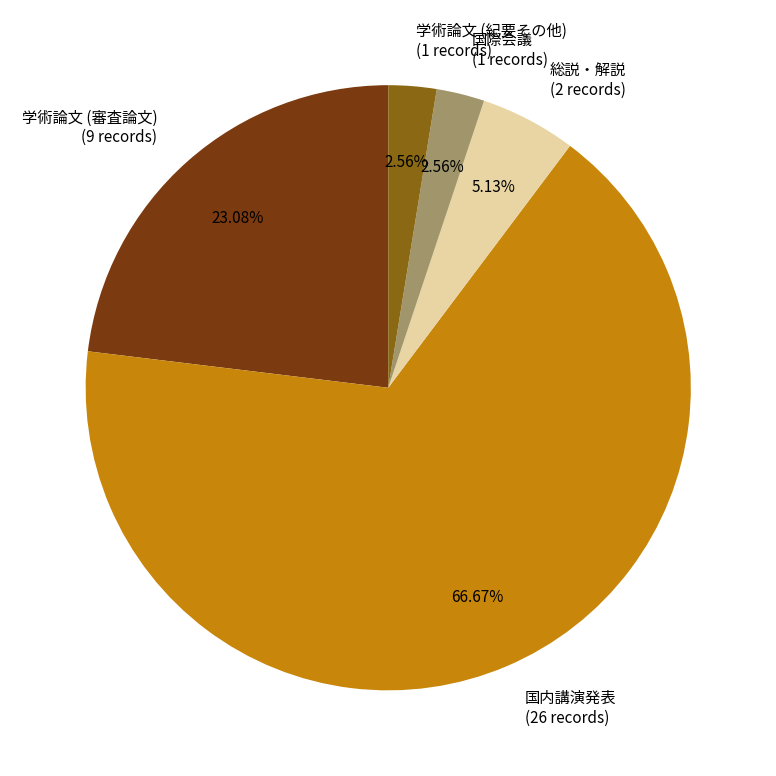

To the nearest percent, what percentage of the pie is 総説・解説?

5%